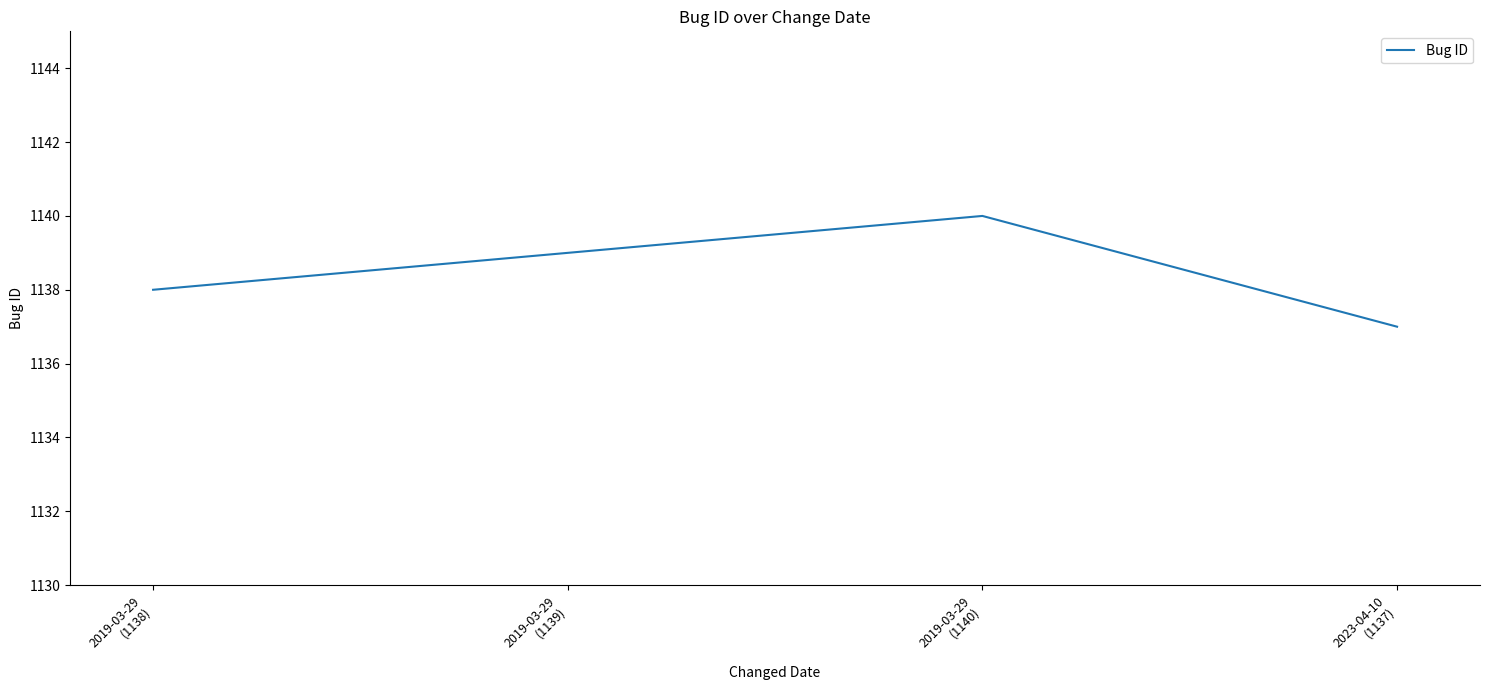

Count the values in the range 1138 to 1140.

3